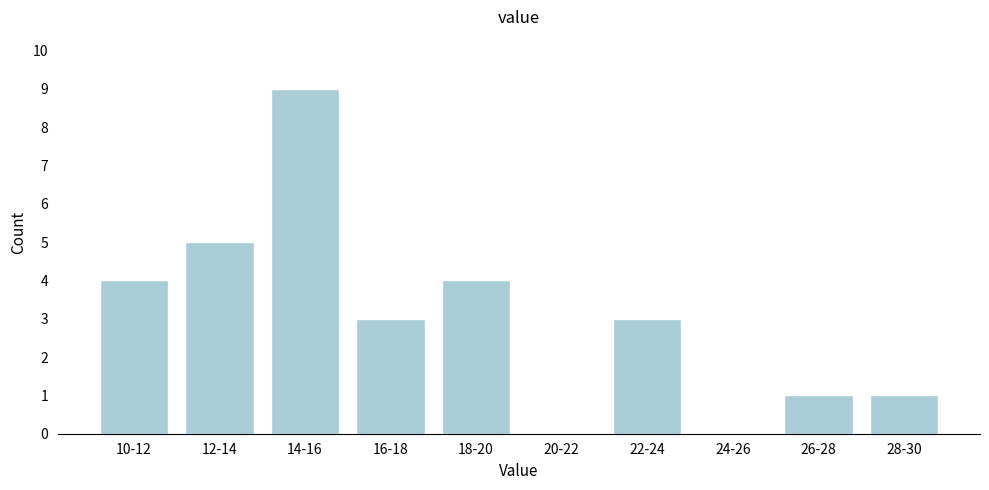

Reading left to right, list all the values displayed in this chart.

10-12=4	12-14=5	14-16=9	16-18=3	18-20=4	20-22=0	22-24=3	24-26=0	26-28=1	28-30=1